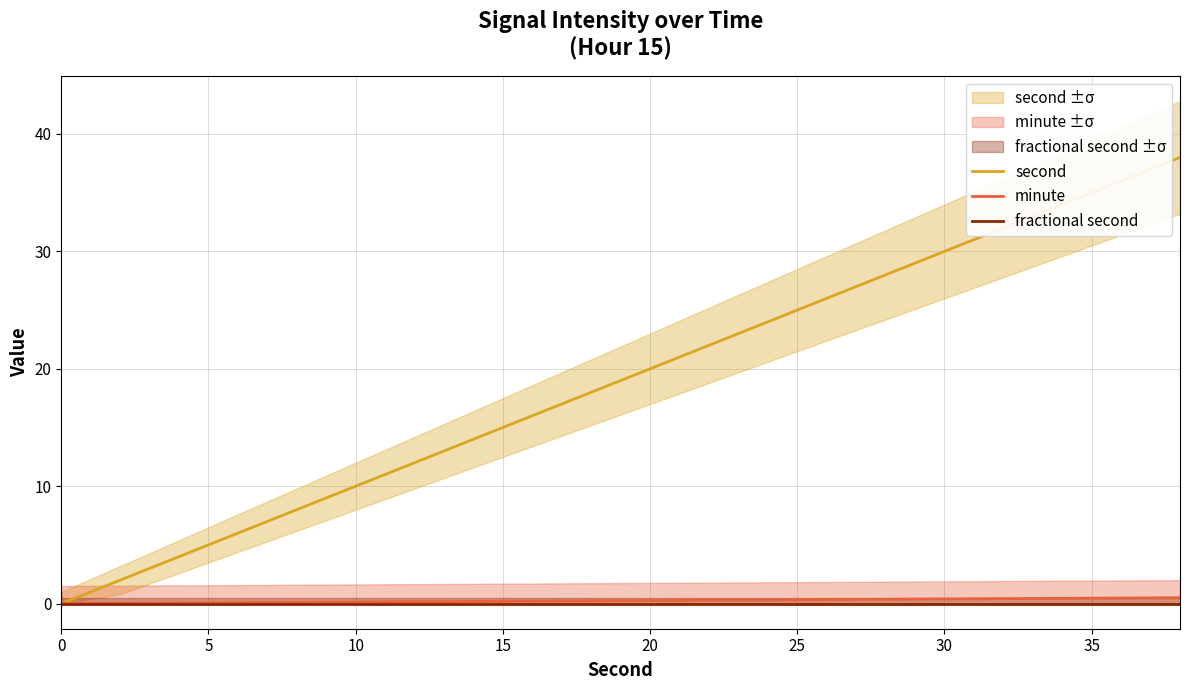

What are all the series names shown in the legend?

second, minute, fractional second